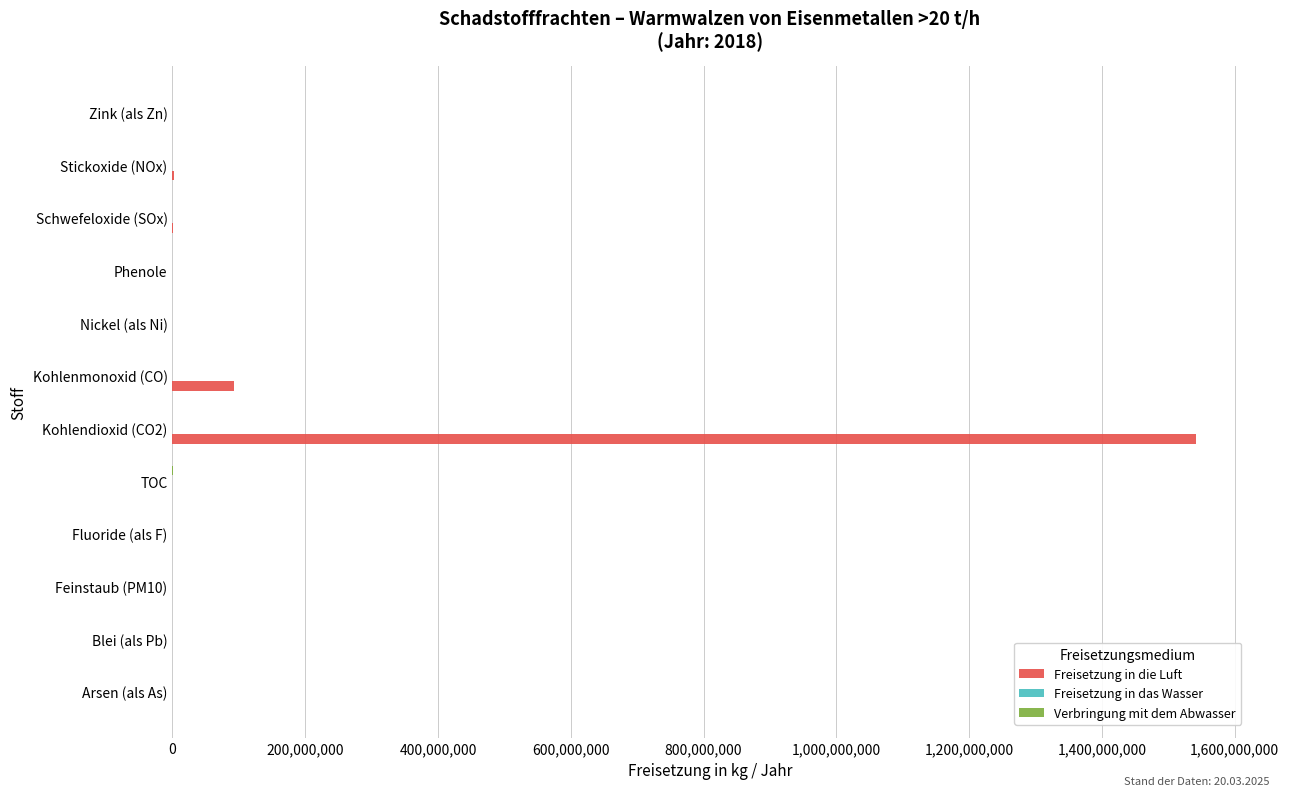

What is the maximum value for Freisetzung in die Luft?

1542000000